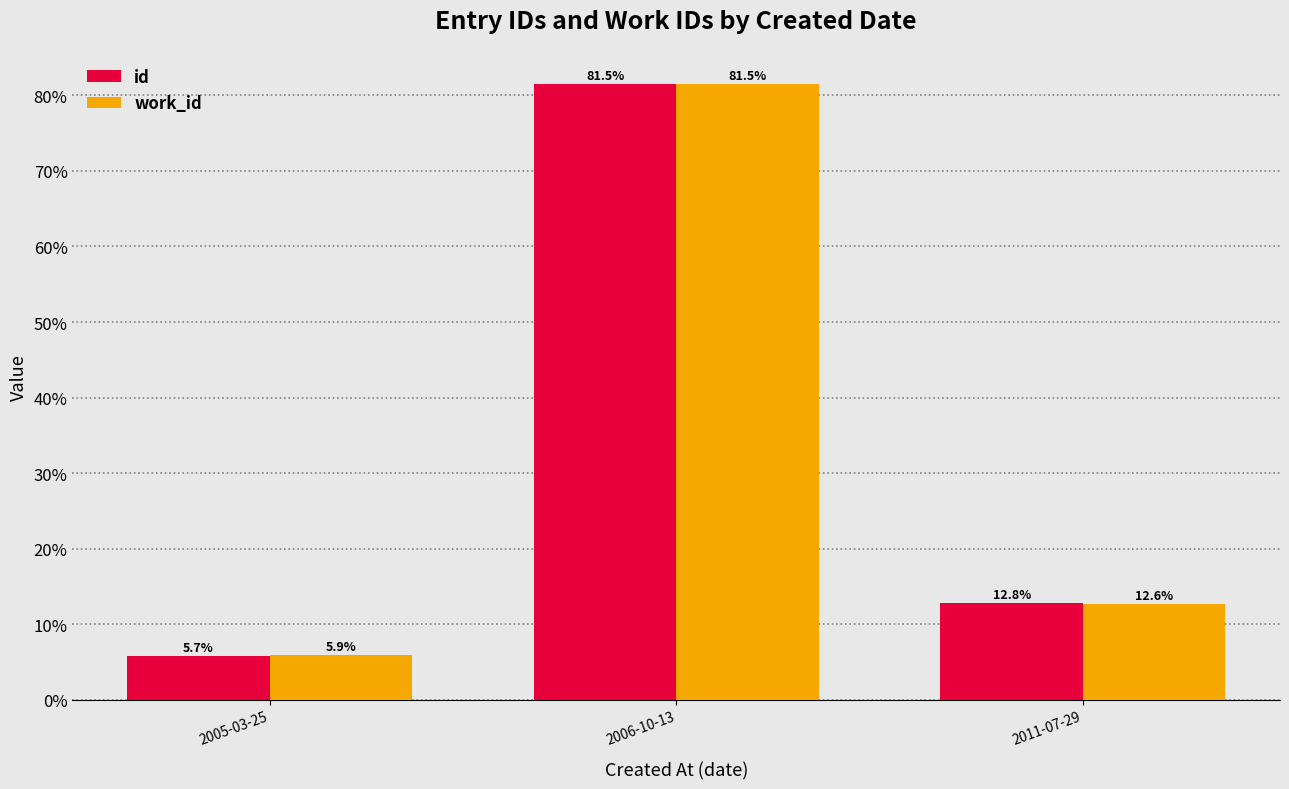

Between 2005-03-25 and 2011-07-29, which series saw the biggest shift?

id